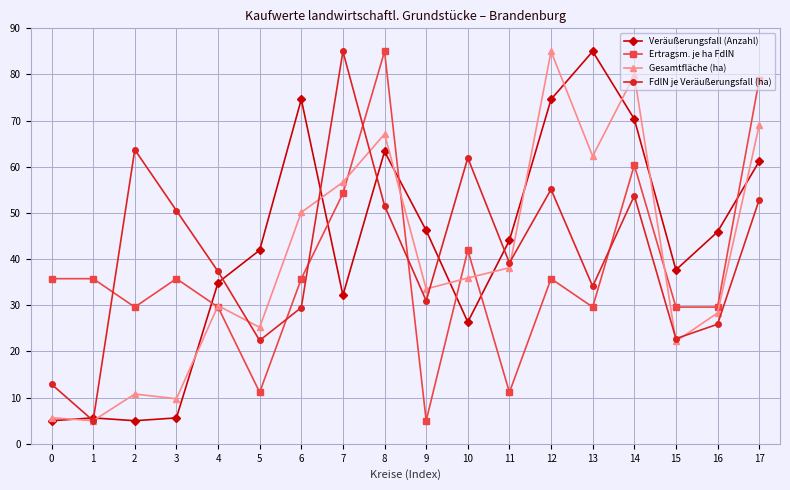

Between which two adjacent categories do Veräußerungsfall (Anzahl) and Ertragsm. je ha FdlN first intersect?

3 and 4